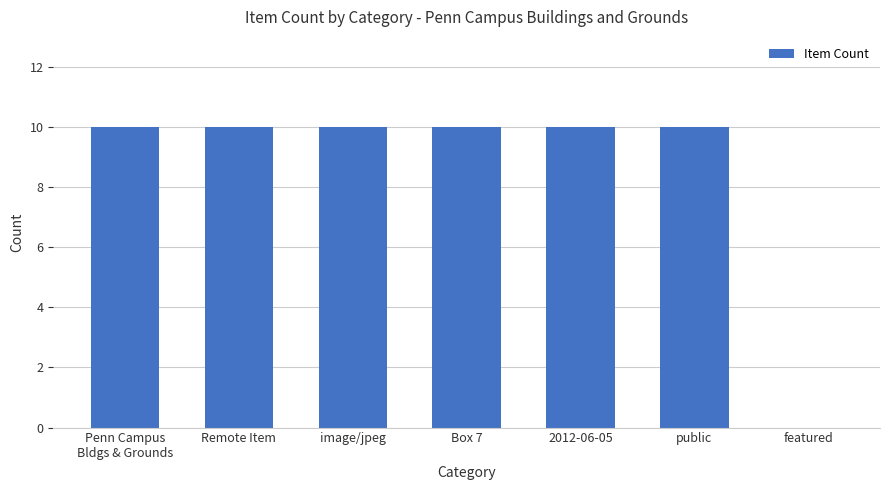

What is the change in value from public to featured?

-10